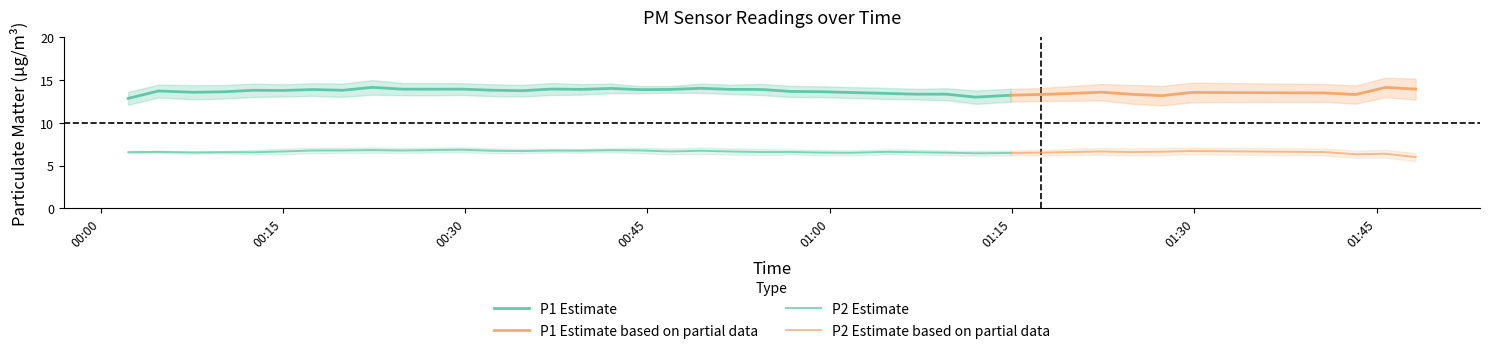

True or false: P1 has a value of 20.1 at 19.

False